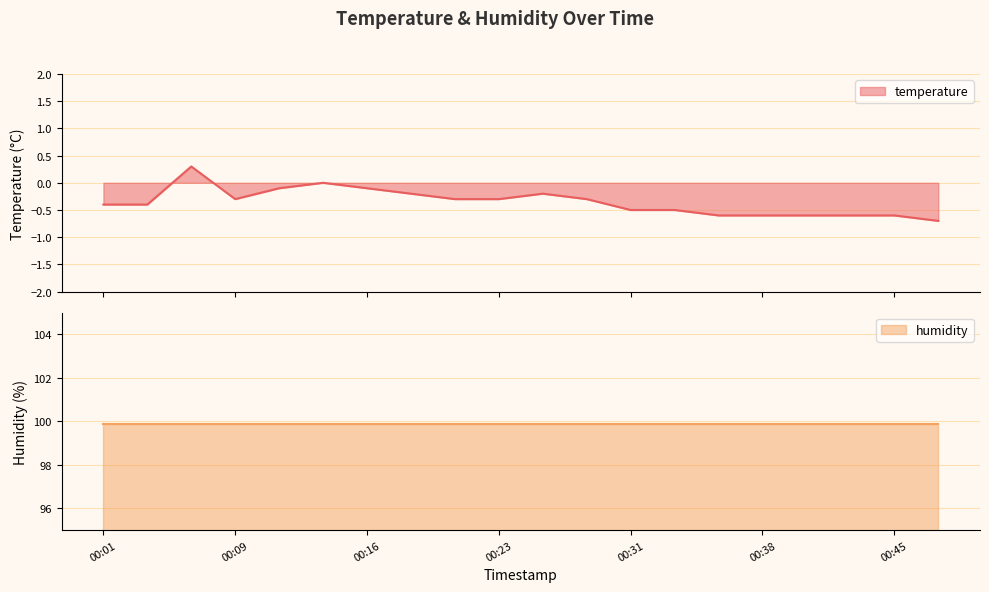

What is the lowest value of the temperature series?

-0.7